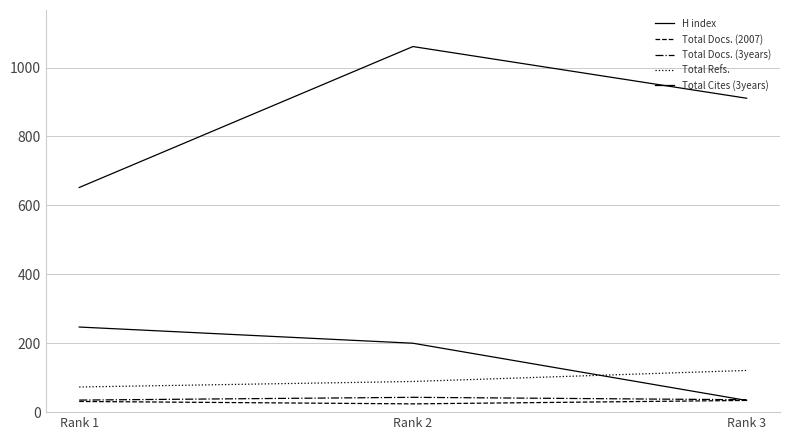

List the labels in order of Total Docs. (2007) value, largest first.

Rank 3, Rank 1, Rank 2